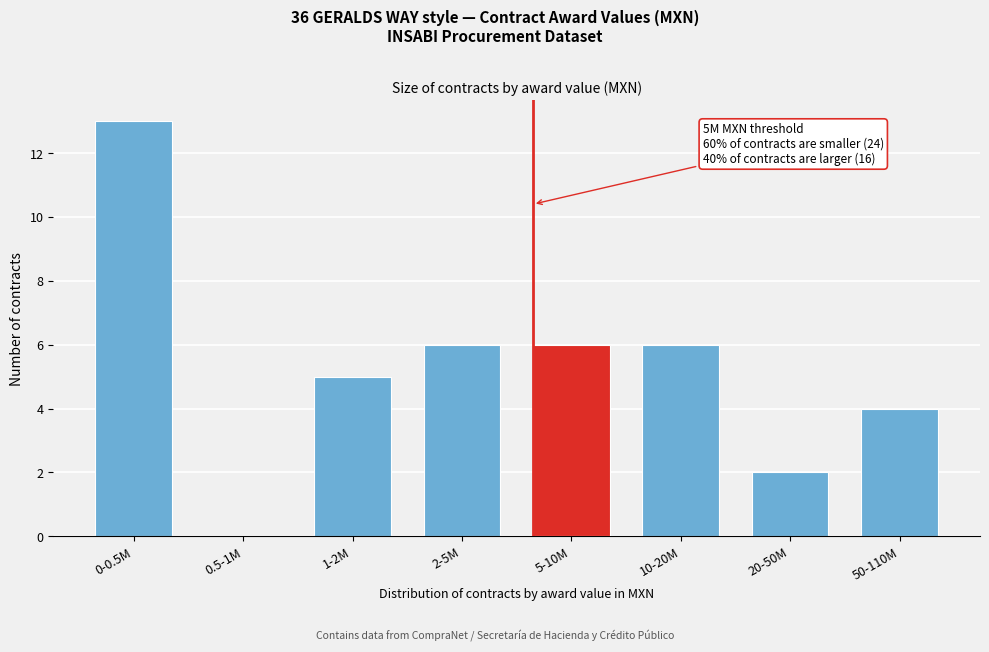

Reading right to left, extract all data points from this chart.

50-110M=4	20-50M=2	10-20M=6	5-10M=6	2-5M=6	1-2M=5	0.5-1M=0	0-0.5M=13